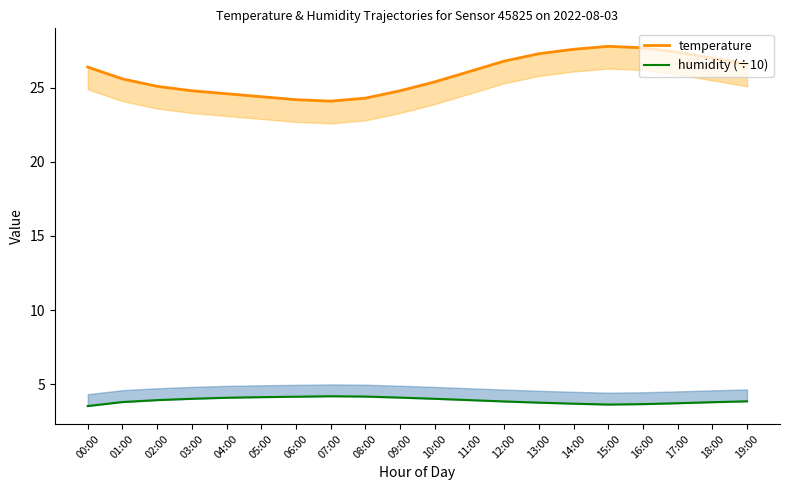

Reading right to left, what are all the values shown in this chart?

temperature: 19:00=26.6	18:00=27.0	17:00=27.4	16:00=27.7	15:00=27.8	14:00=27.6	13:00=27.3	12:00=26.8	11:00=26.1	10:00=25.4	09:00=24.8	08:00=24.3	07:00=24.1	06:00=24.2	05:00=24.4	04:00=24.6	03:00=24.8	02:00=25.1	01:00=25.6	00:00=26.4
humidity (÷10): 19:00=3.8	18:00=3.8	17:00=3.7	16:00=3.6	15:00=3.6	14:00=3.7	13:00=3.8	12:00=3.8	11:00=3.9	10:00=4.0	09:00=4.1	08:00=4.2	07:00=4.2	06:00=4.2	05:00=4.1	04:00=4.1	03:00=4.0	02:00=3.9	01:00=3.8	00:00=3.5